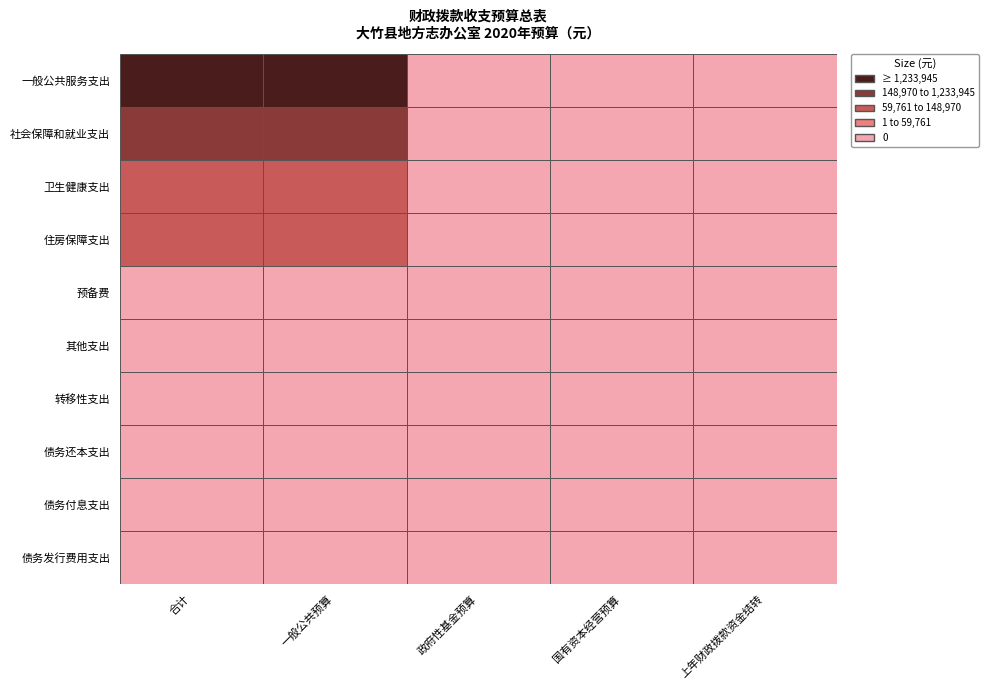

Which series has the largest total across all categories?

一般公共服务支出